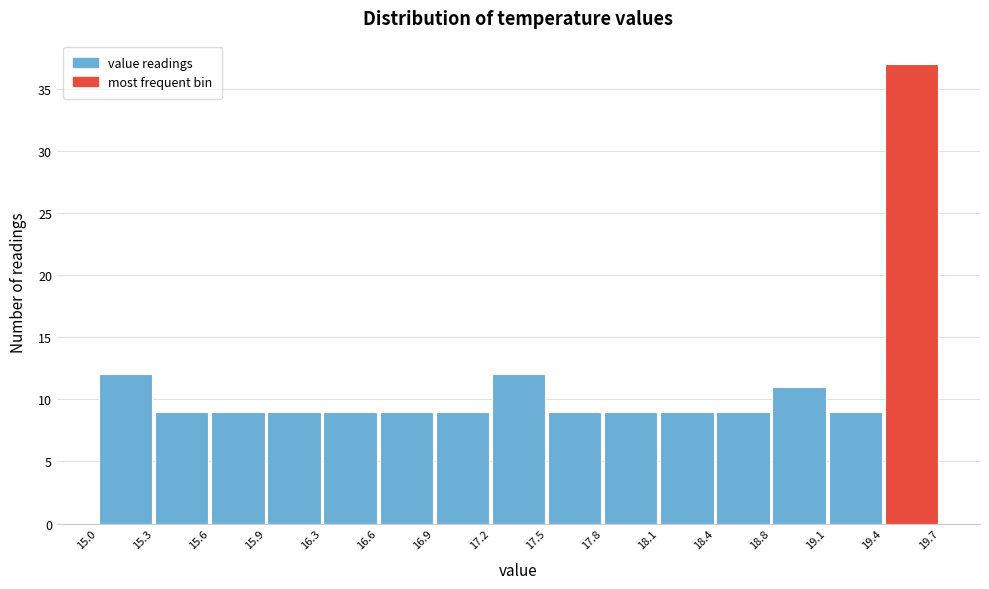

What is the height of the bar covering 16.3 to 16.6 on the x-axis? The values are not printed on the chart, so give them approximately, as read against the axis.

9